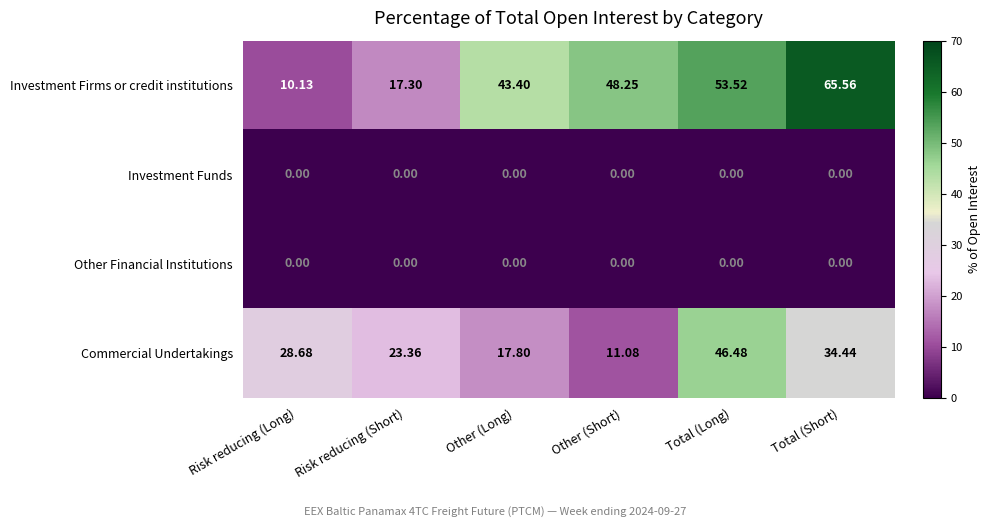

Which series has the largest total across all categories?

Investment Firms or credit institutions